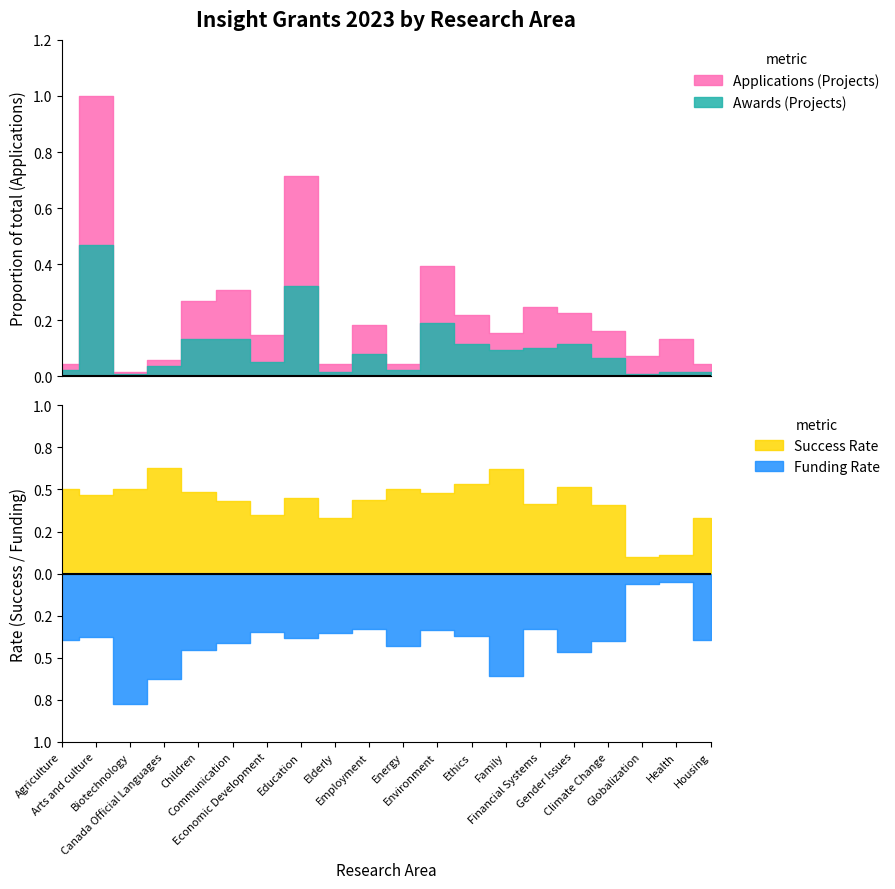

How many lines are shown in the chart?

4